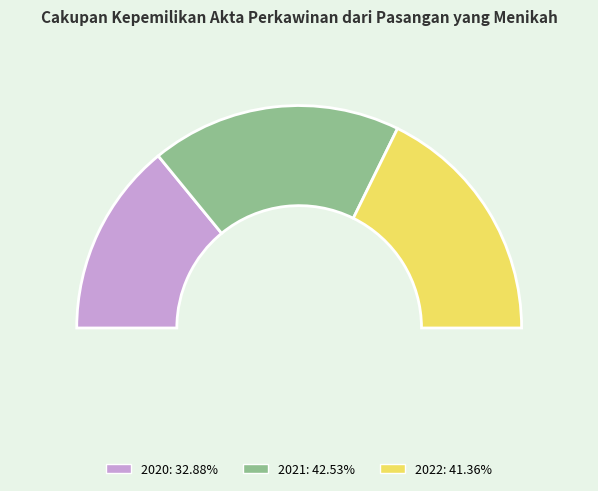

How many segments does this pie chart have?

3